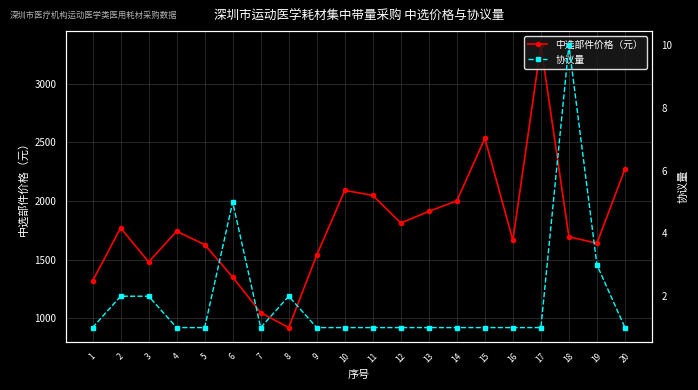

At which category is the sum across all series the highest?

17